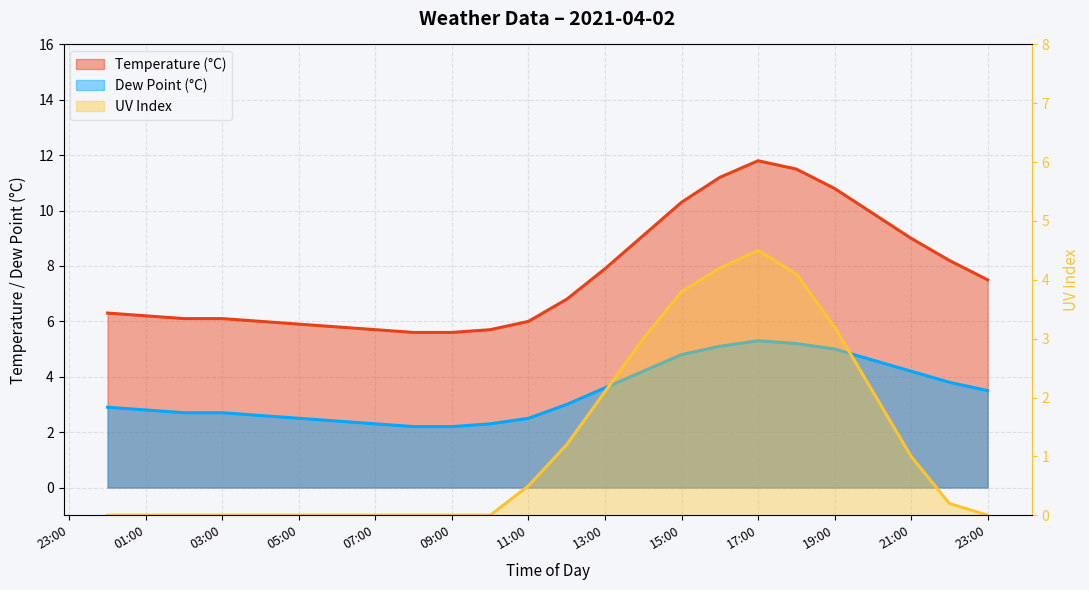

What is the sum of all dp values?

82.4